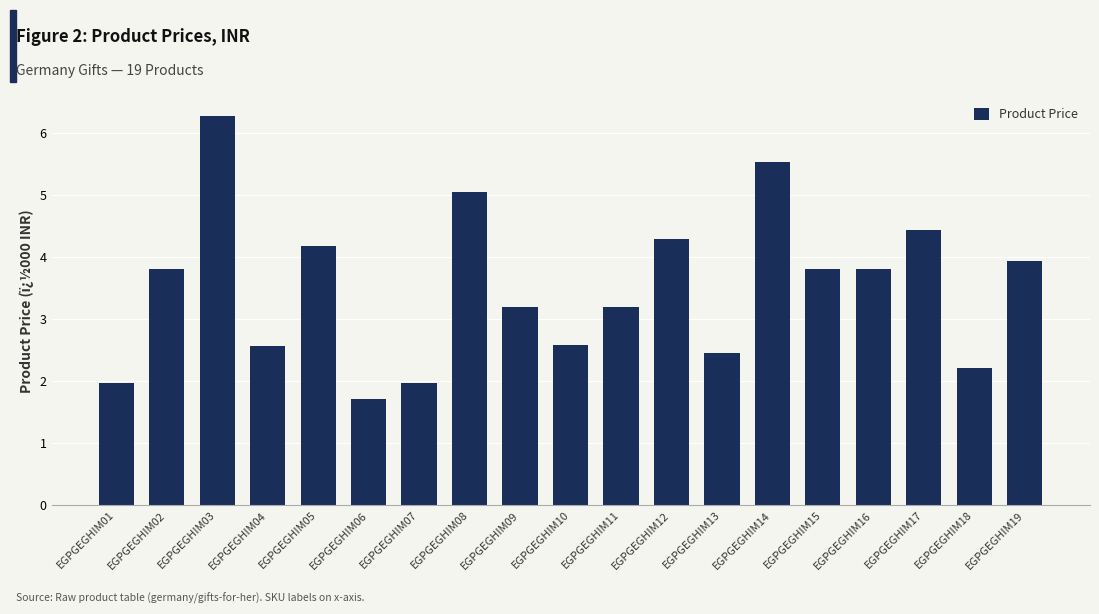

Where does the data first go above 3?

EGPGEGHIM02